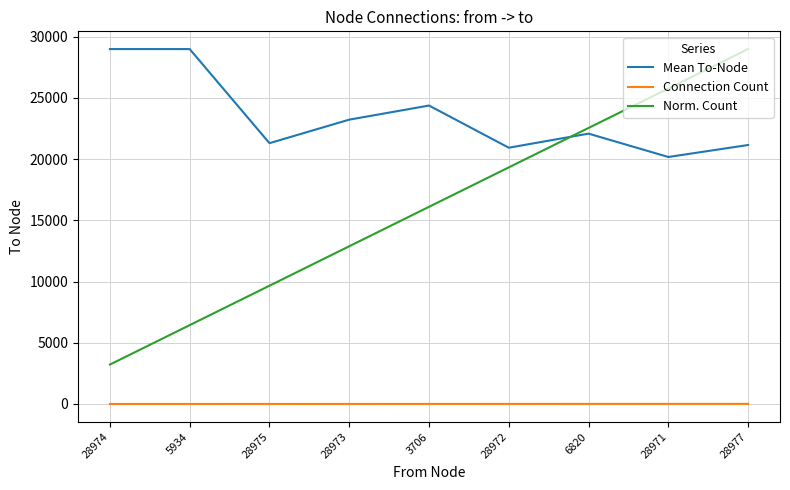

How many lines are shown in the chart?

3